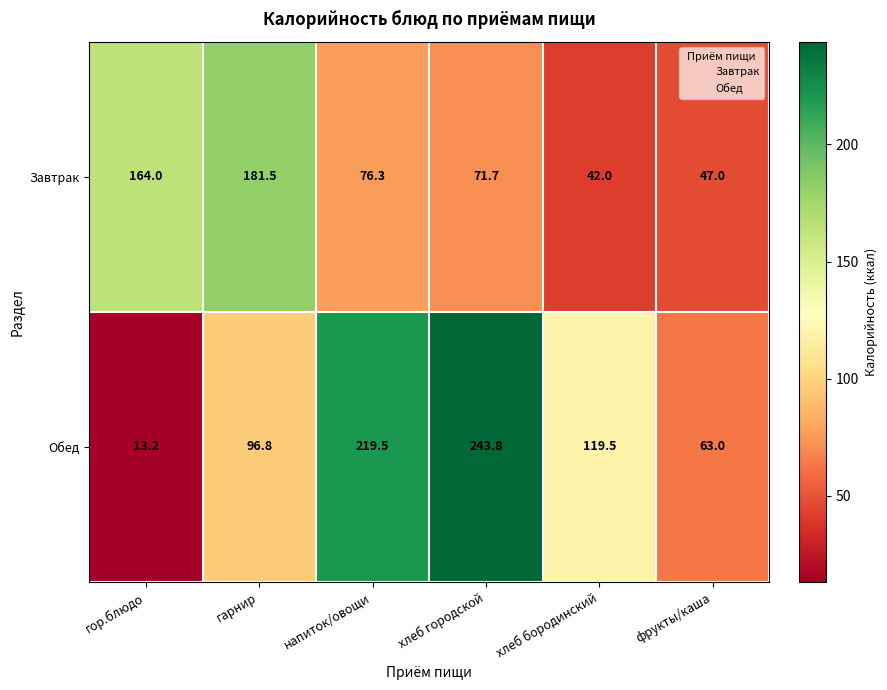

Where is Завтрак nearest to the value 111?

напиток/овощи